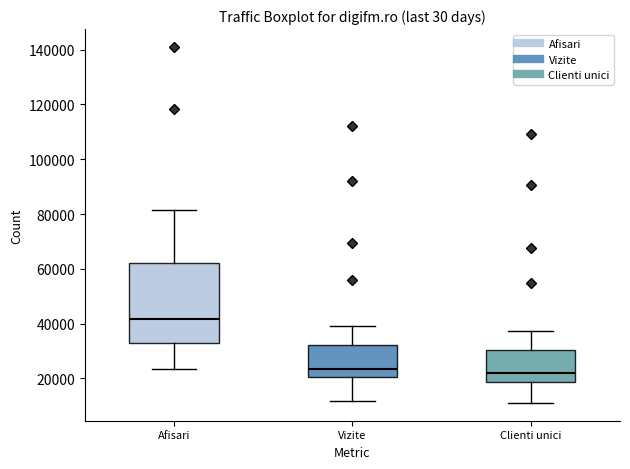

Which box is the tallest, from its lower edge to its upper edge?

Afisari